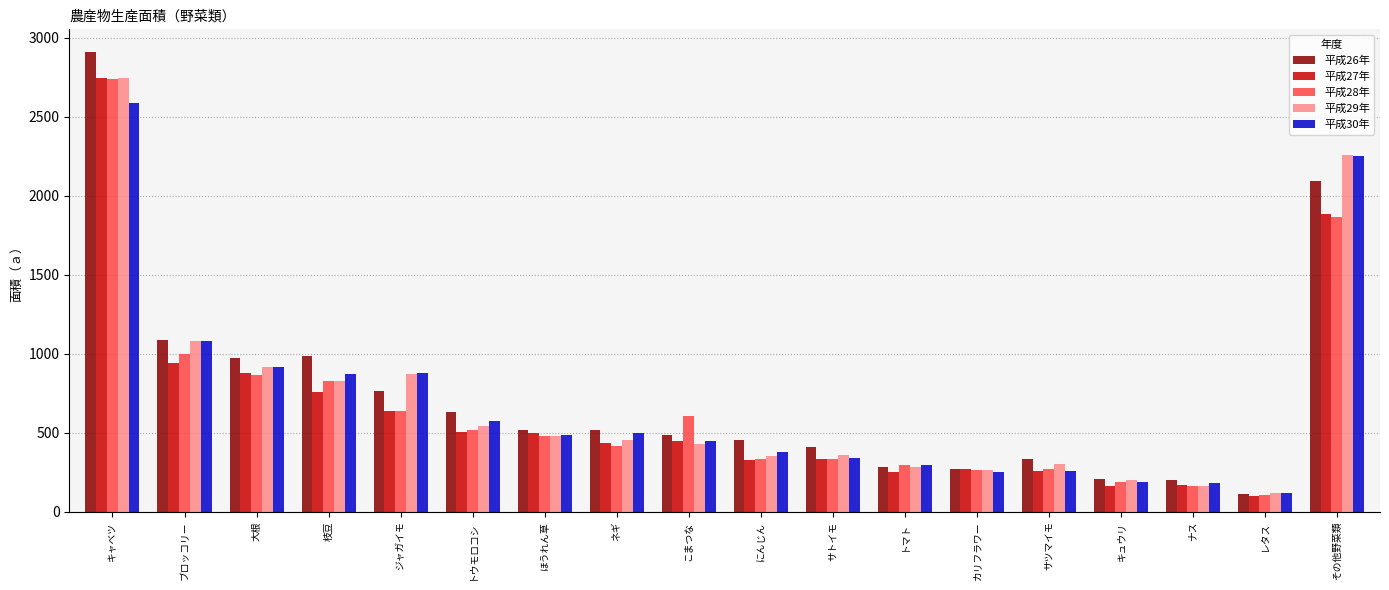

What is the minimum value for 平成27年?

101